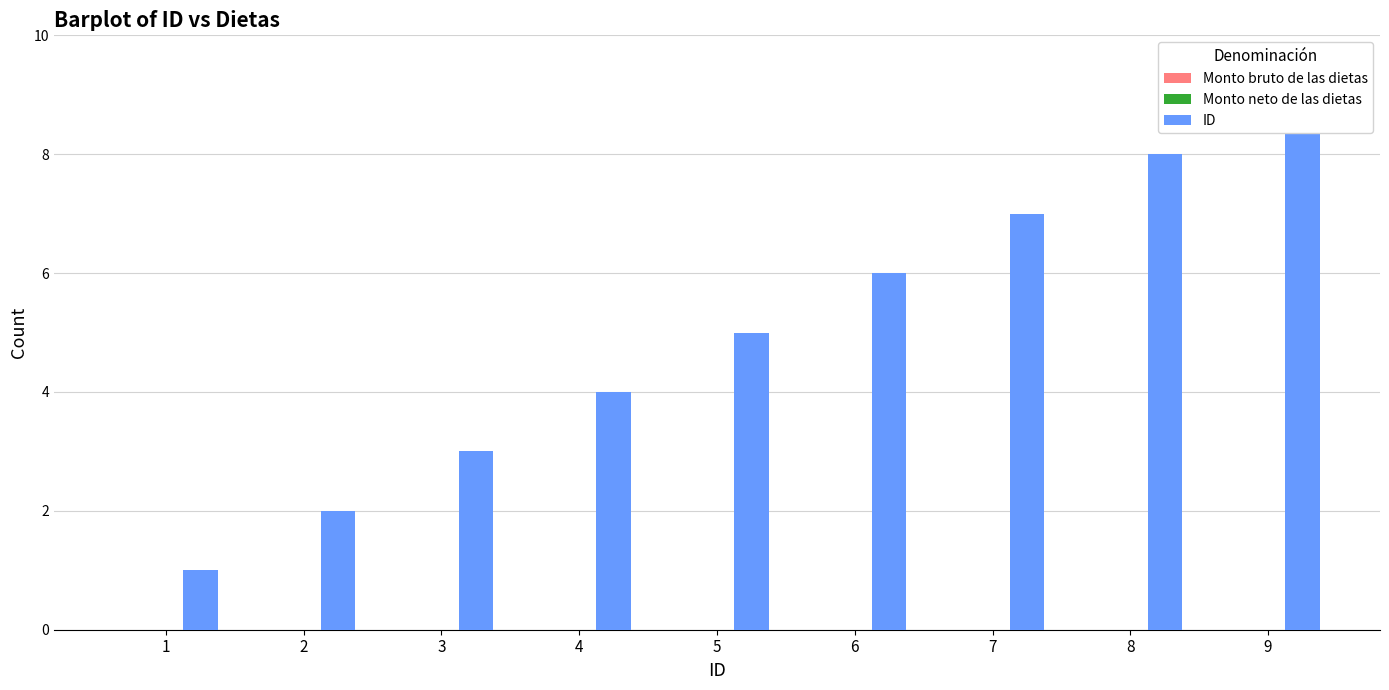

Which category has the highest value in the Monto bruto de las dietas series?

1